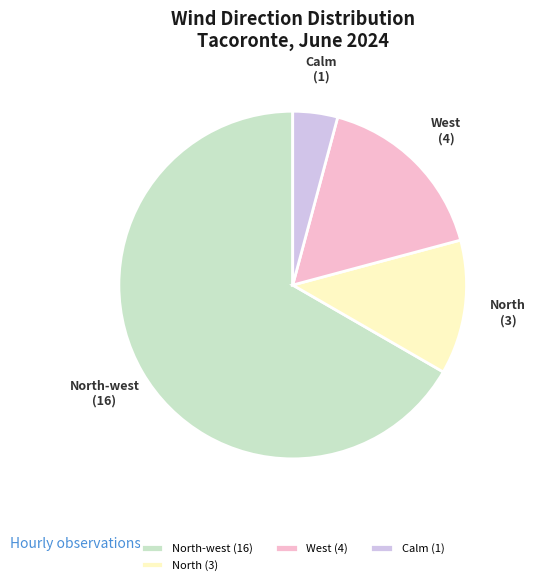

What is the ratio of the value at Calm to the value at North?

0.3